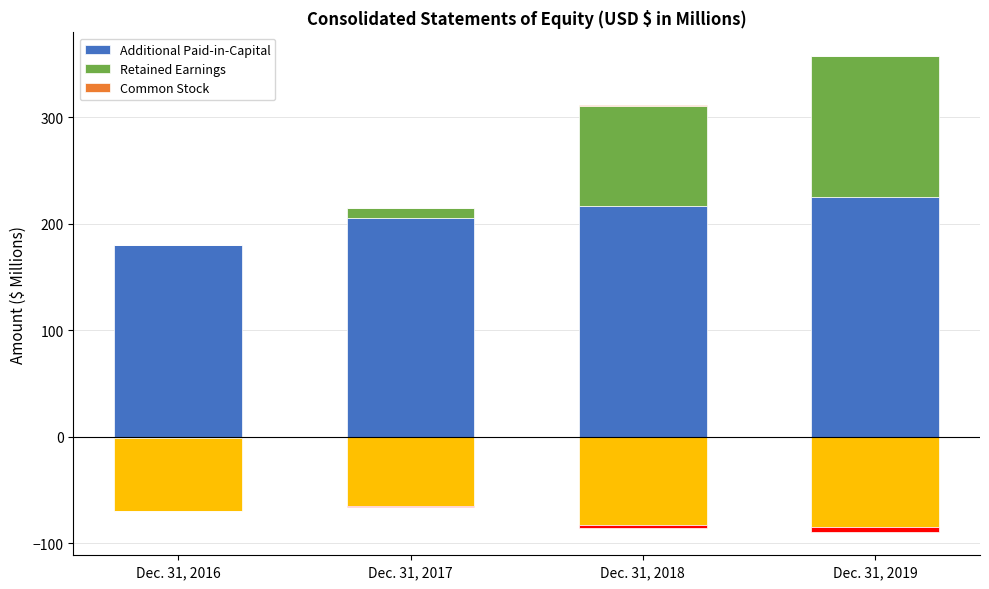

At which label does Additional Paid-in-Capital first exceed 216?

Dec. 31, 2018